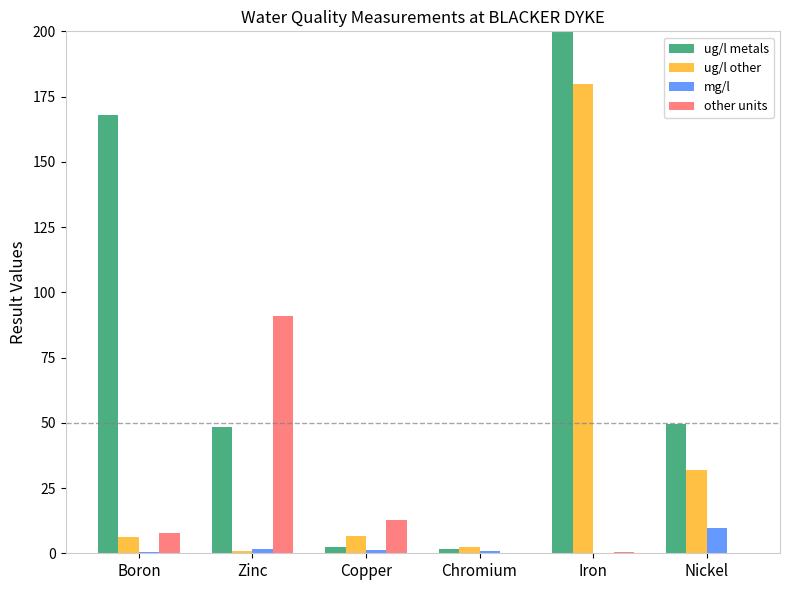

Where is mg/l nearest to the value 4?

Zinc